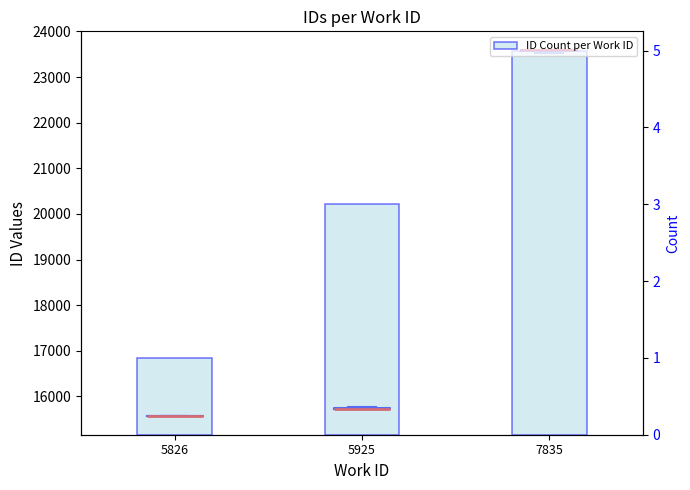

How many values are between 1 and 5?

3